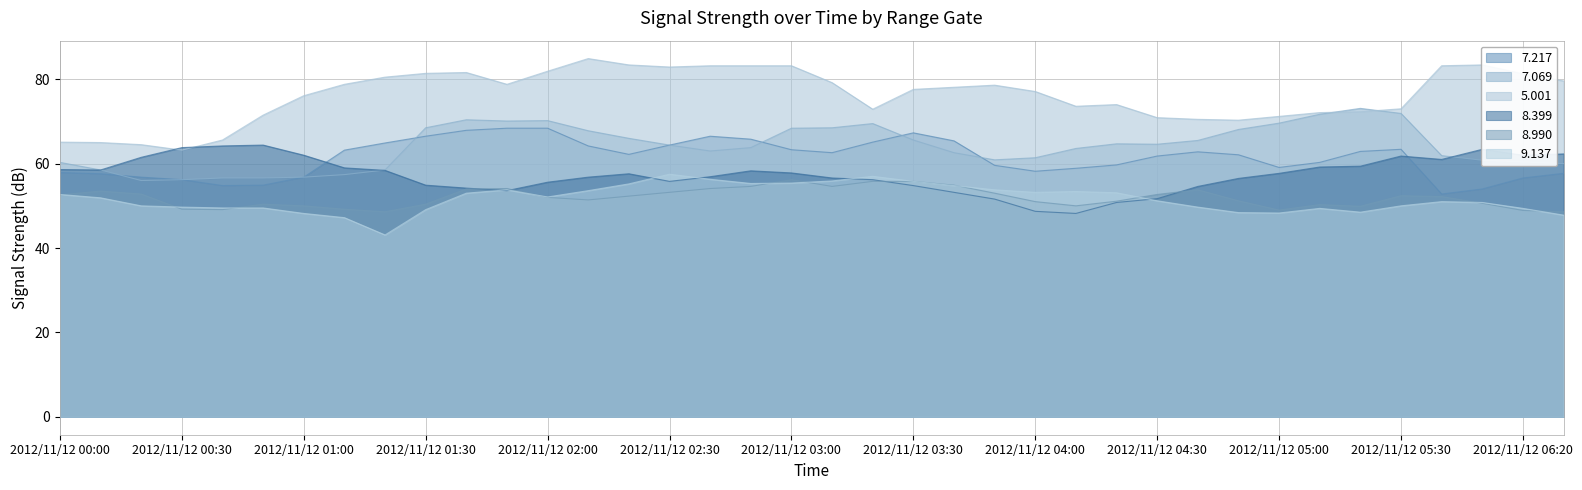

What is the sum of the 7.069 values at 2012/11/12 00:00 and 2012/11/12 06:20?

120.7